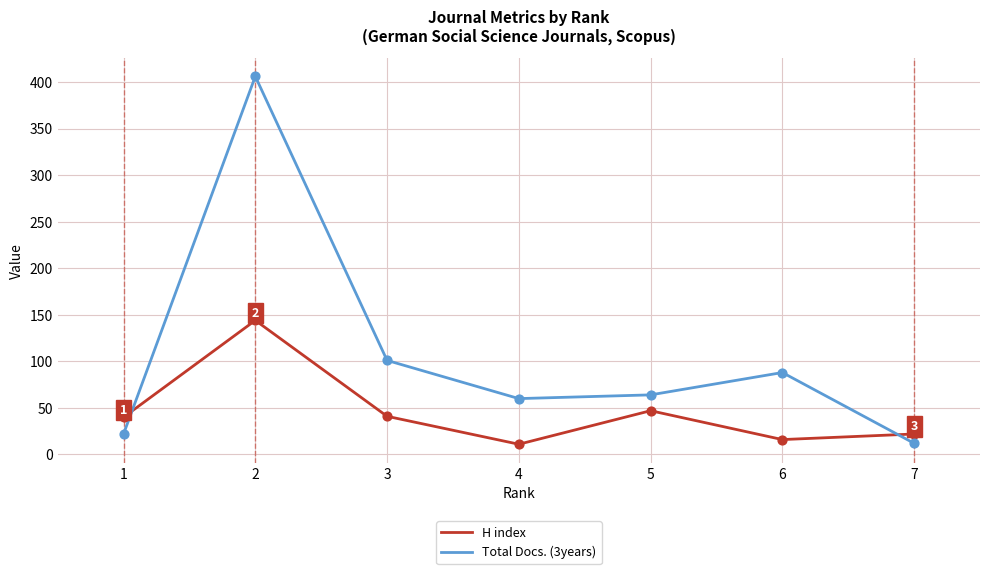

Between 3 and 4, which series saw the biggest shift?

Total Docs. (3years)